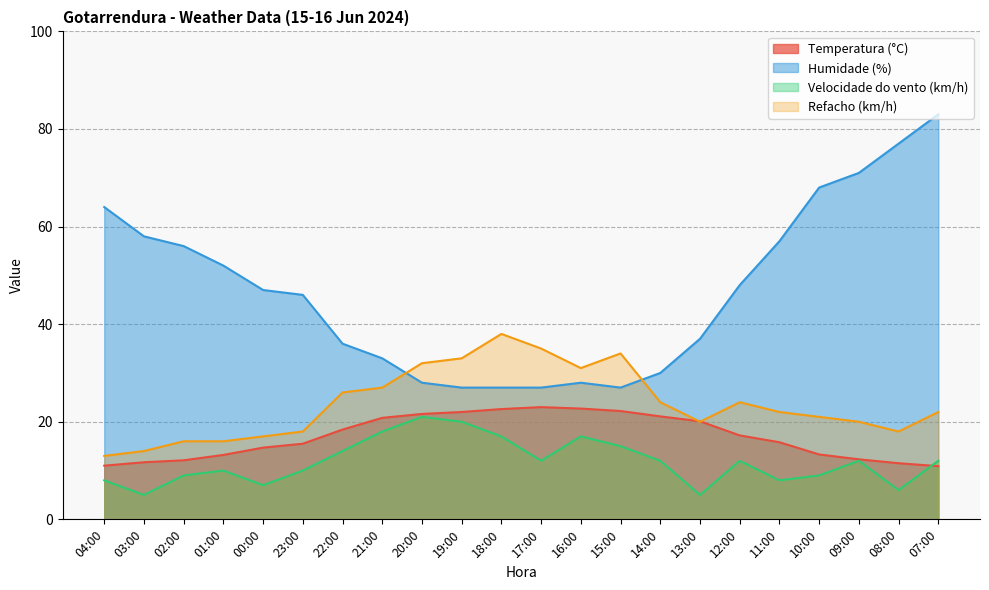

Reading left to right, extract all data points from this chart.

Temperatura (°C): 11.0	11.7	12.1	13.2	14.7	15.5	18.4	20.8	21.6	22.0	22.6	23.0	22.7	22.2	21.1	20.1	17.2	15.8	13.3	12.3	11.5	10.9
Humidade (%): 64.0	58.0	56.0	52.0	47.0	46.0	36.0	33.0	28.0	27.0	27.0	27.0	28.0	27.0	30.0	37.0	48.0	57.0	68.0	71.0	77.0	83.0
Velocidade do vento (km/h): 8.0	5.0	9.0	10.0	7.0	10.0	14.0	18.0	21.0	20.0	17.0	12.0	17.0	15.0	12.0	5.0	12.0	8.0	9.0	12.0	6.0	12.0
Refacho (km/h): 13.0	14.0	16.0	16.0	17.0	18.0	26.0	27.0	32.0	33.0	38.0	35.0	31.0	34.0	24.0	20.0	24.0	22.0	21.0	20.0	18.0	22.0